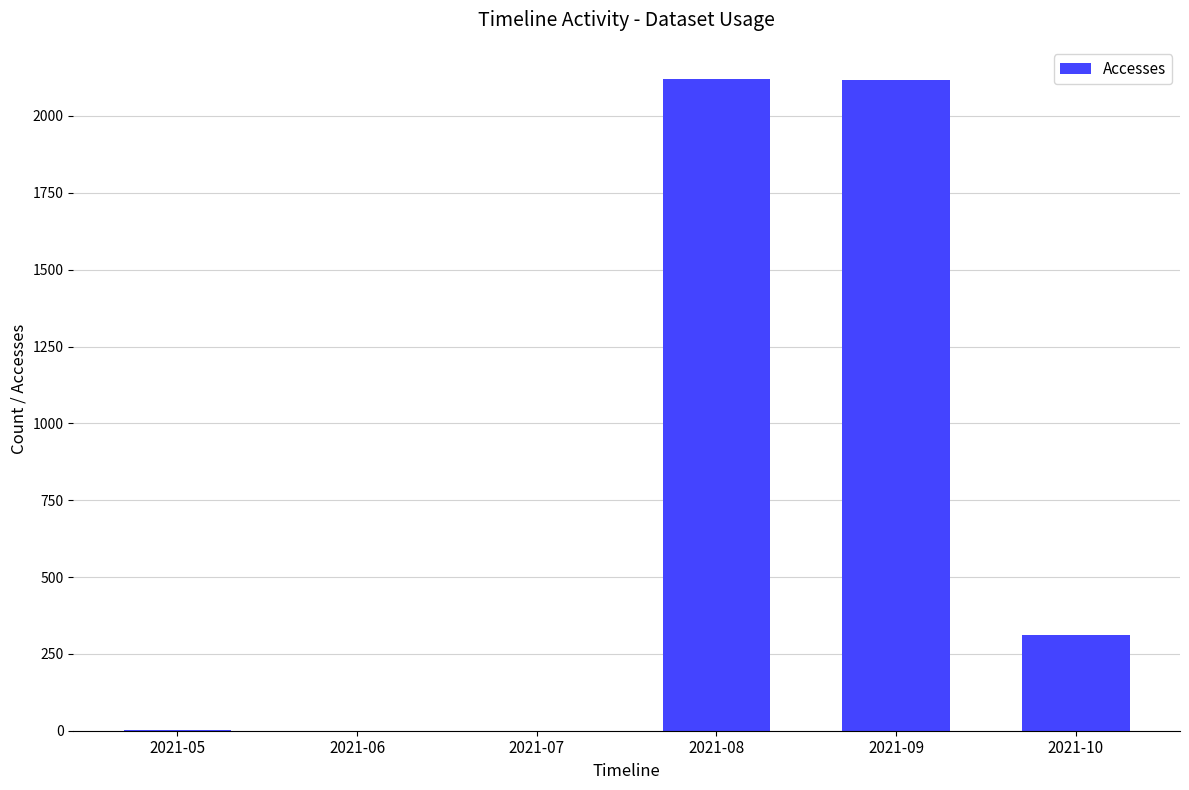

At which label is the value closest to 1059?

2021-10